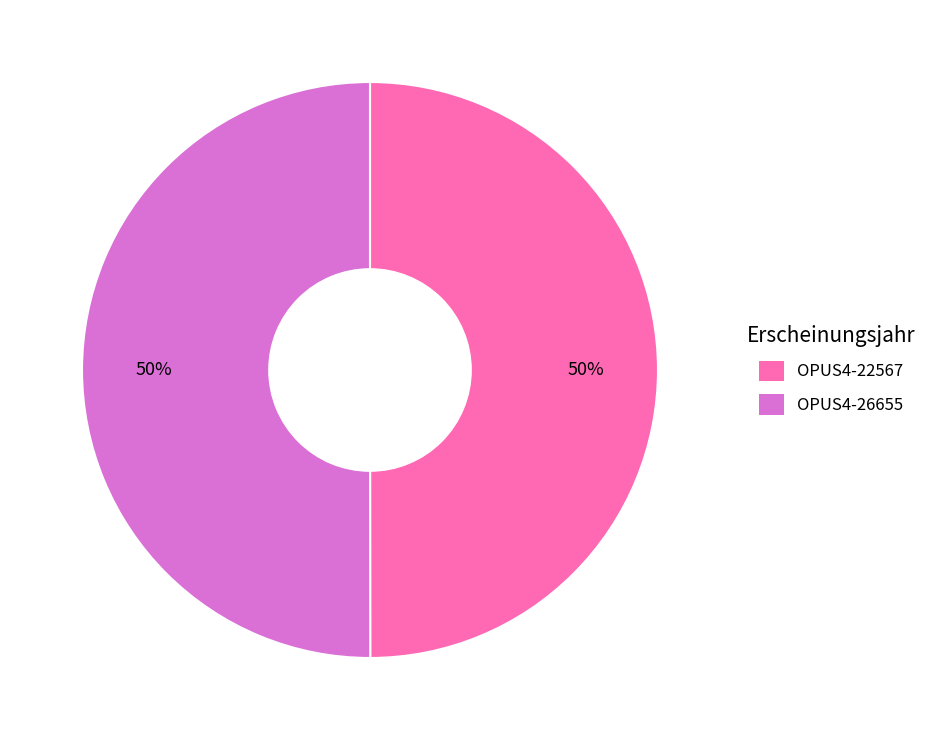

The OPUS4-22567 slice represents 50% of the pie. True or false?

True